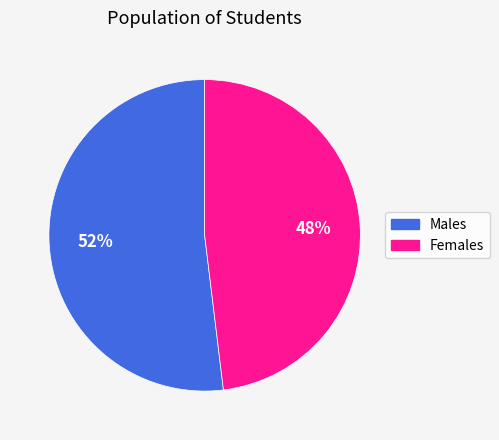

To the nearest percent, what is the average slice percentage?

50%